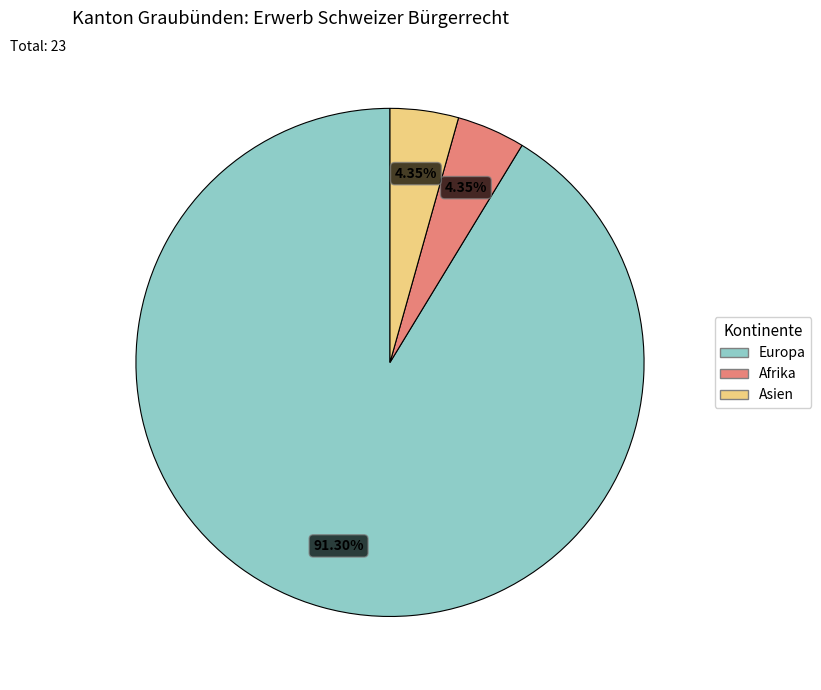

Does Europa represent more than half of the total?

Yes